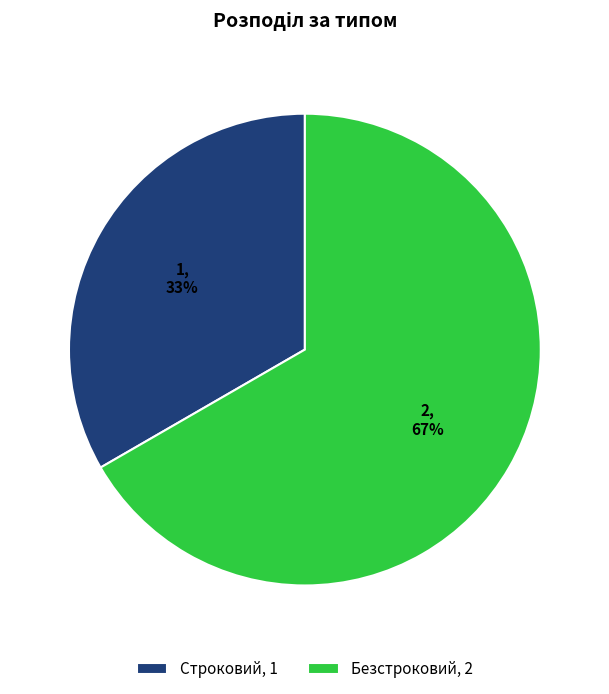

To the nearest percent, what is the combined percentage of Строковий and Безстроковий?

100%